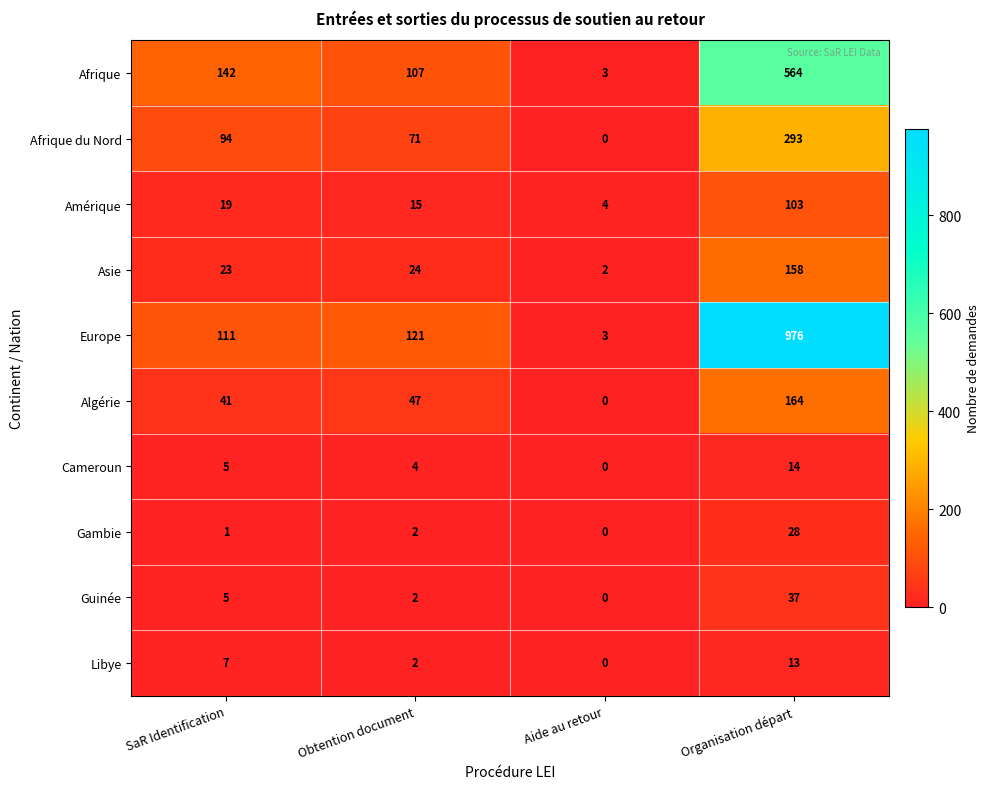

Which series changed the most between SaR Identification and Obtention document?

Afrique